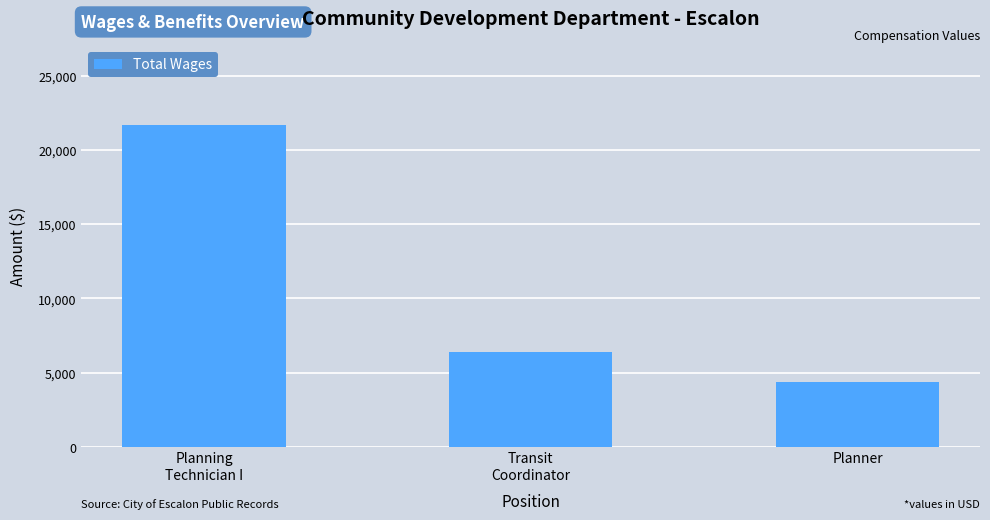

What is the ratio of the value at Planning
Technician I to the value at Planner?

5.0